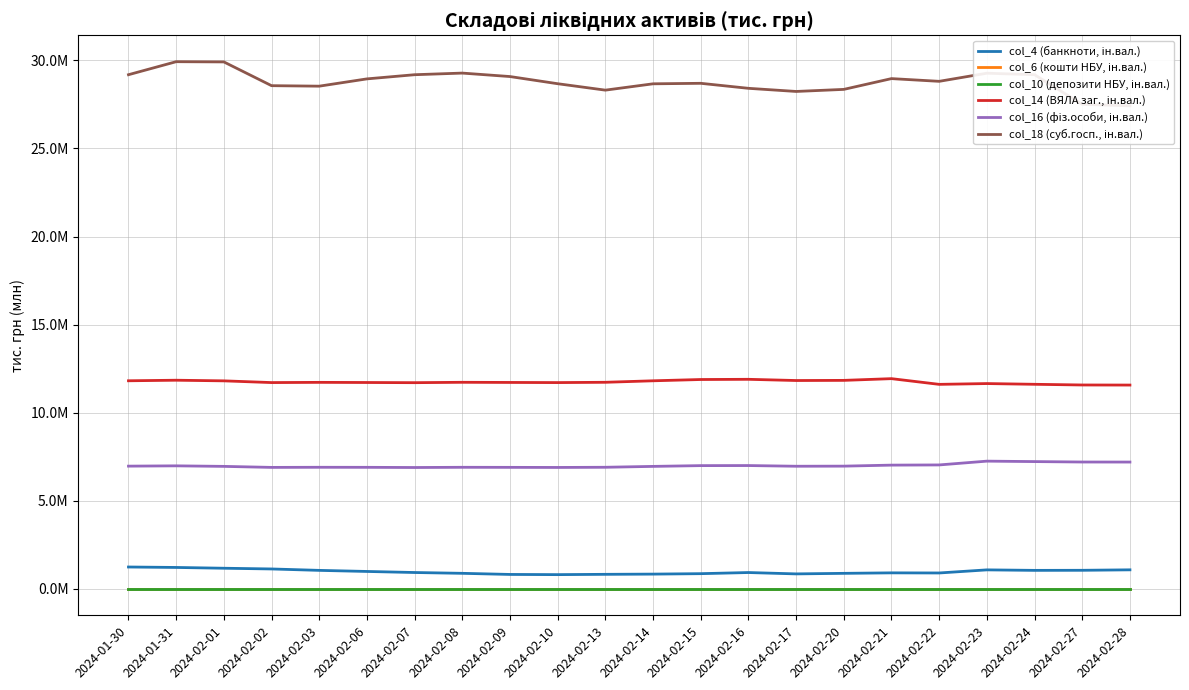

What is the approximate value of col_14 (ВЯЛА заг., ін.вал.) at 2024-02-03?

11722840.9